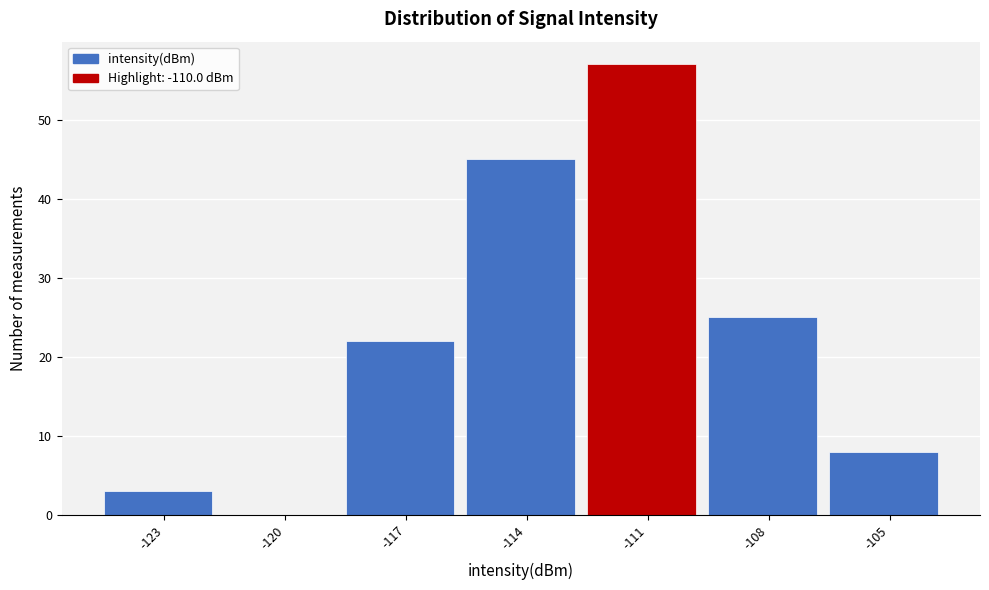

Reading right to left, list all the values displayed in this chart.

-105=8	-108=25	-111=57	-114=45	-117=22	-120=0	-123=3